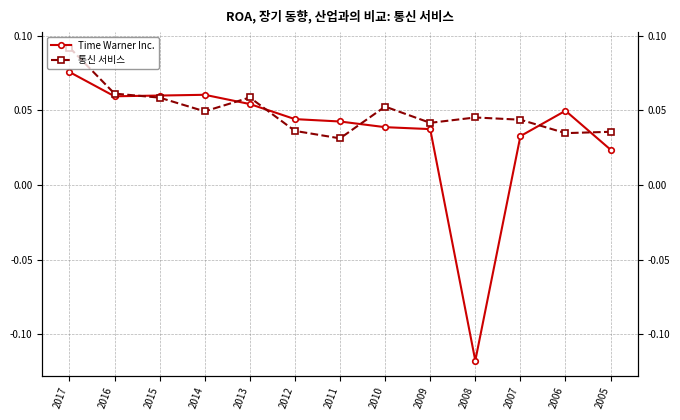

How many values in the Time Warner Inc. series are below 0?

1